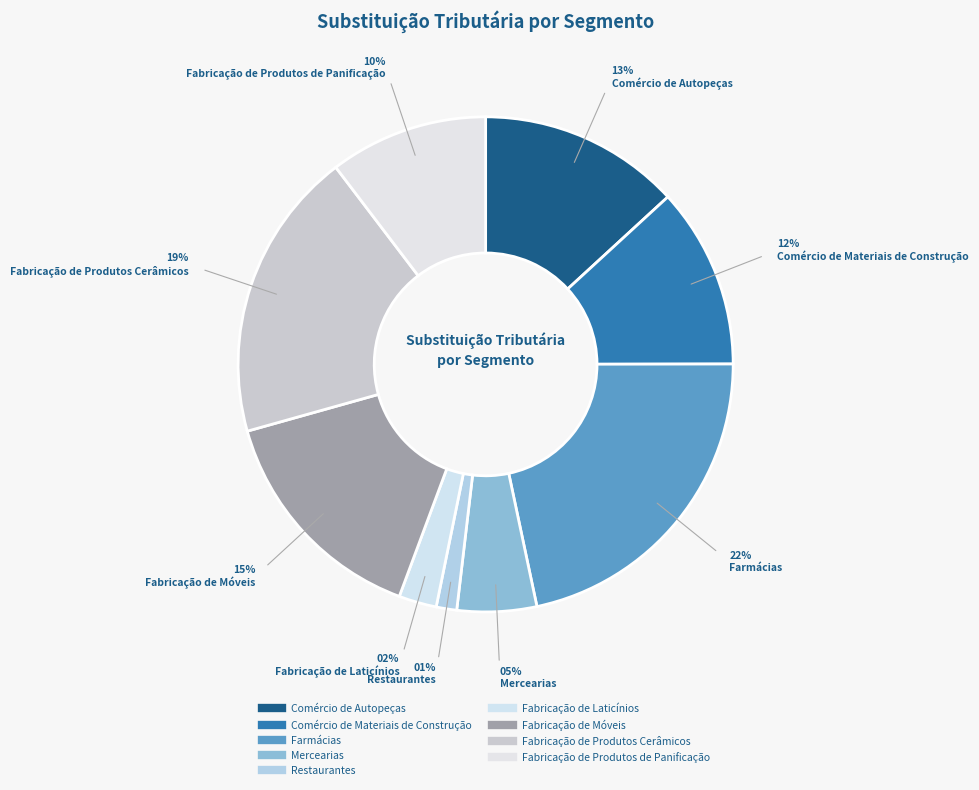

How many slices are in this pie chart?

9